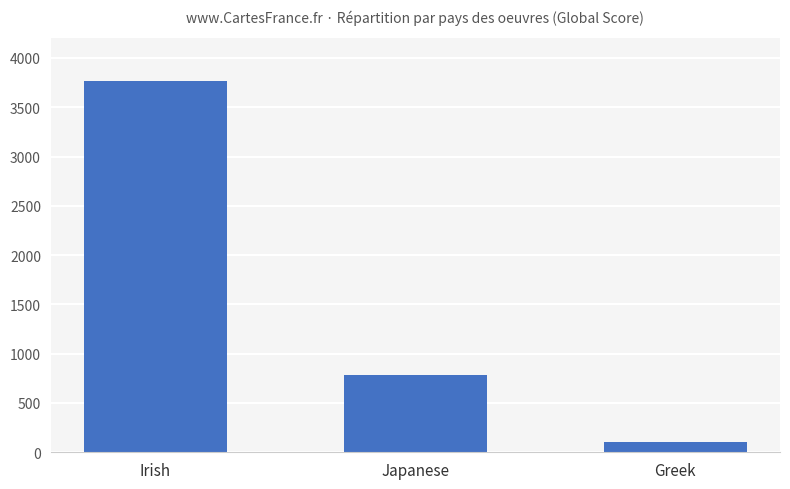

What is the sum of the values at Greek and Japanese?

882